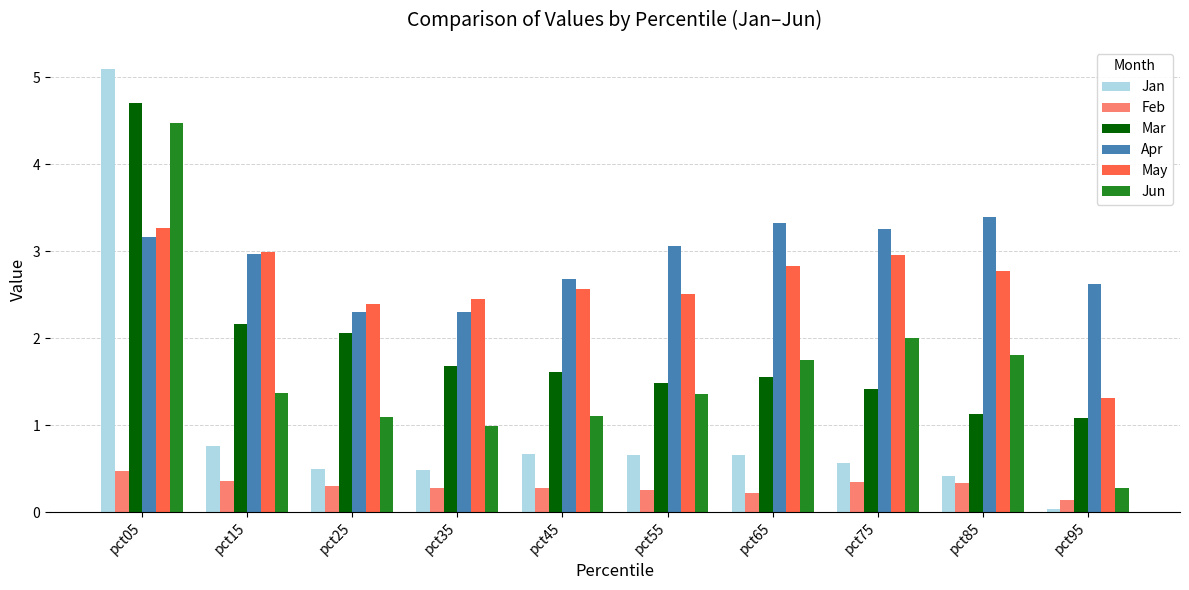

What is the highest value of the Feb series?

0.5